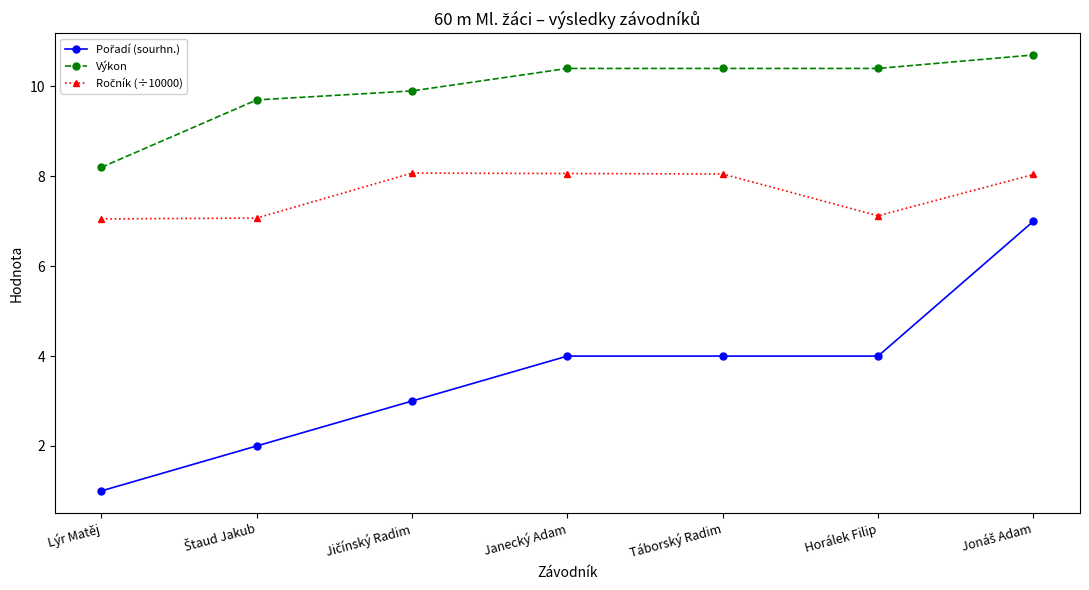

Is it true that Výkon equals 14.7 at Horálek Filip?

False